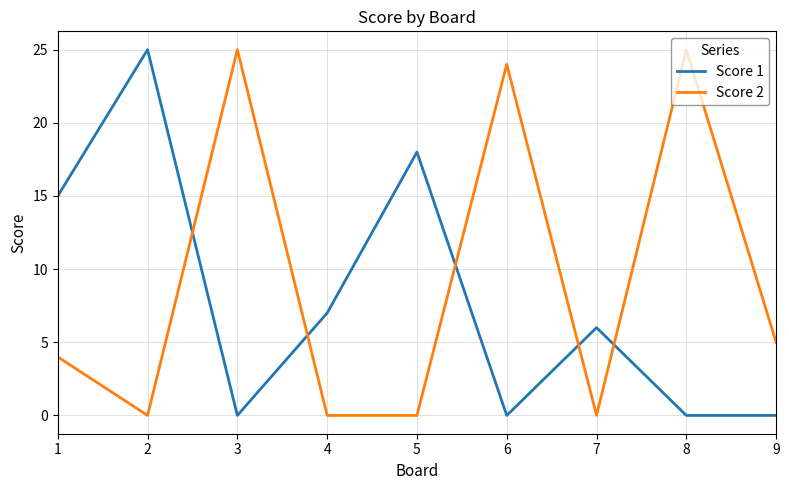

Is this an area chart (filled region under the line)?

No